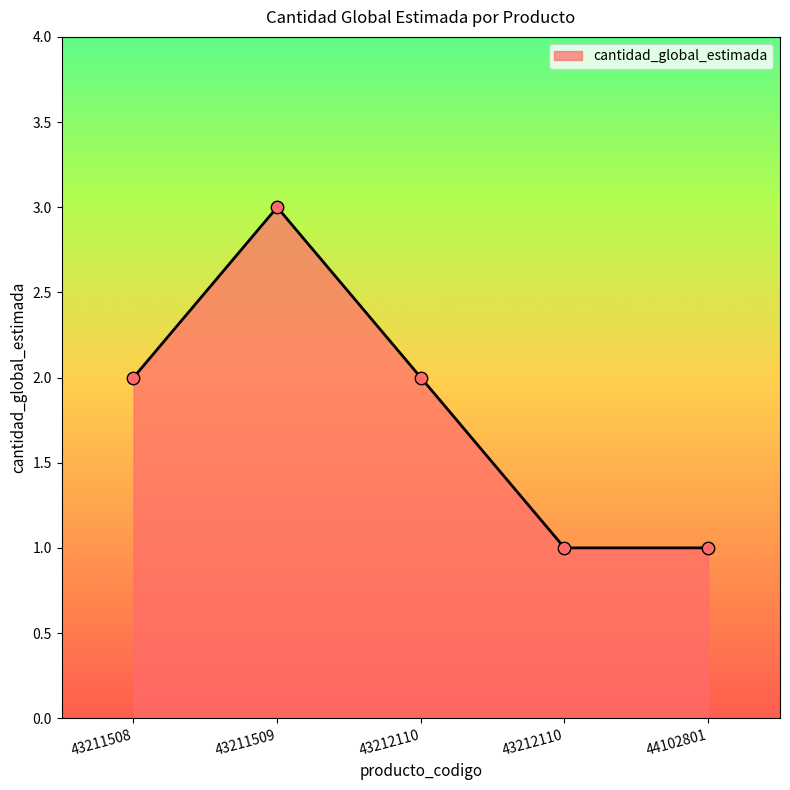

How many values are below 2?

2